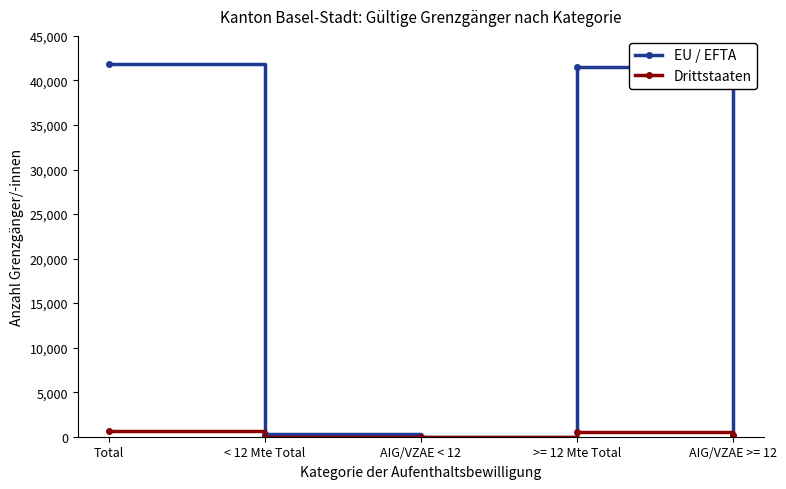

True or false: EU / EFTA has a value of 41824 at Total.

True